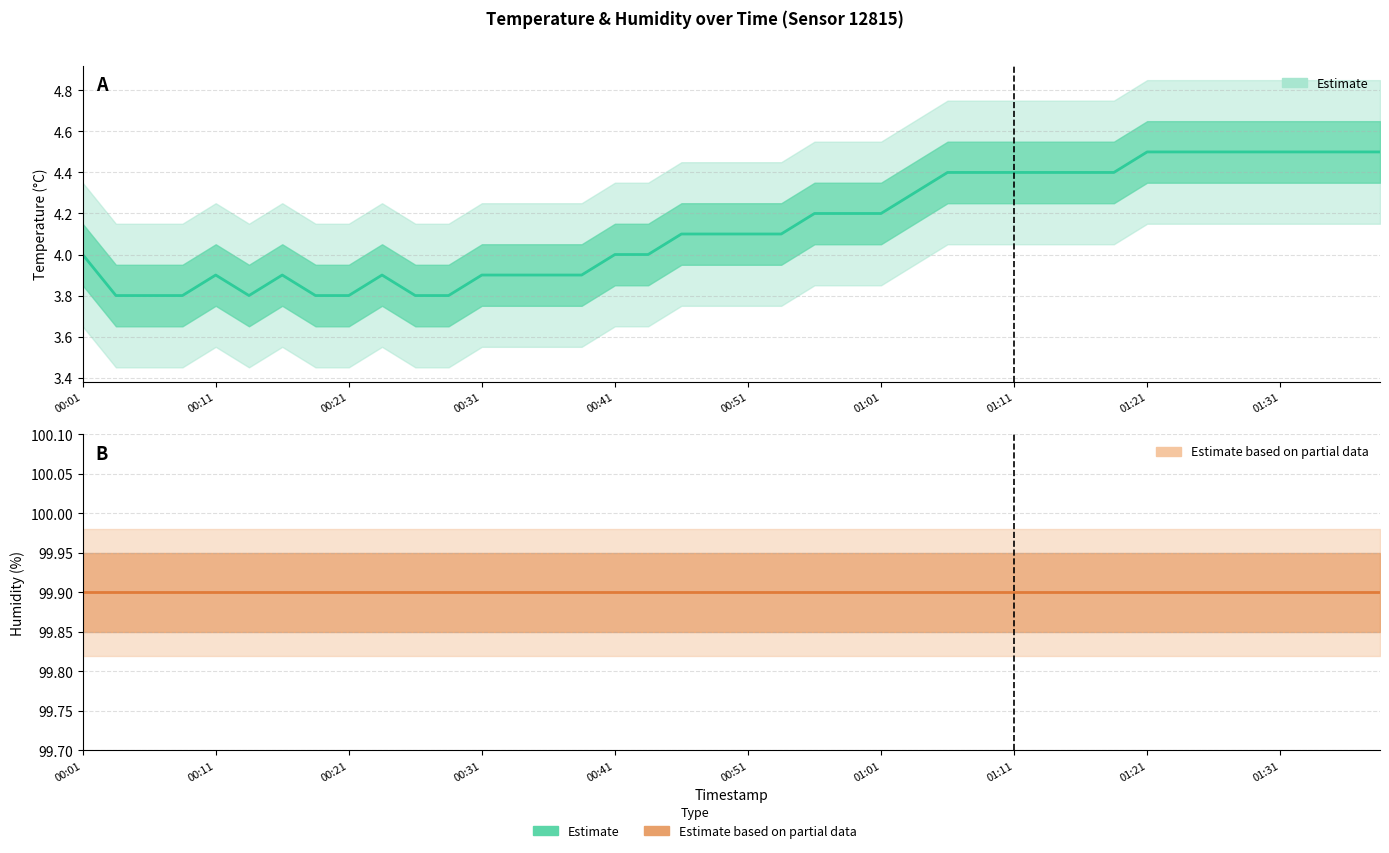

Between 10 and 34, which series saw the biggest shift?

temperature